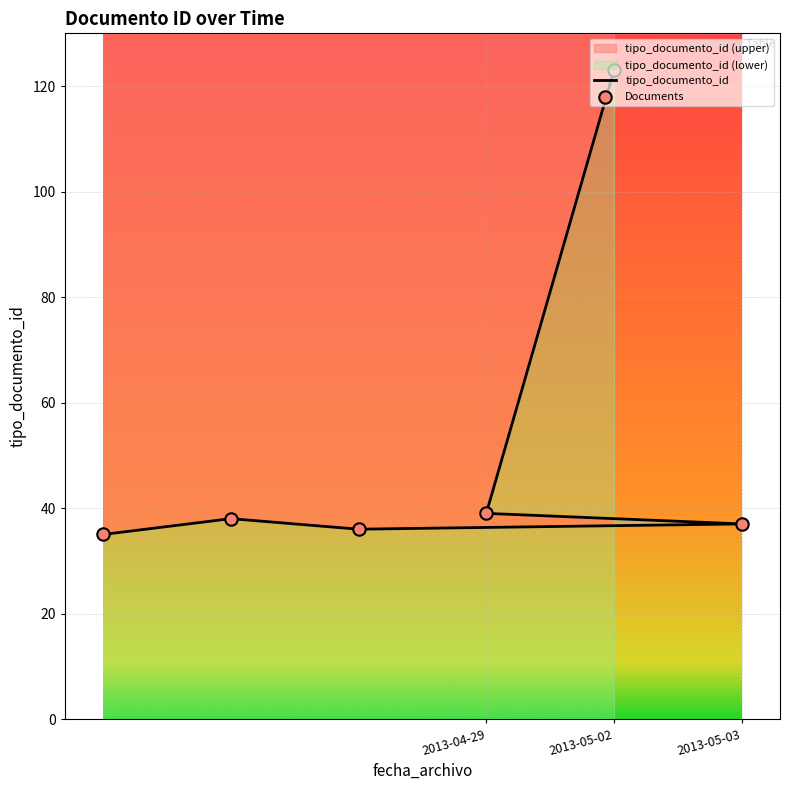

Which series has the widest spread of Y values?

tipo_documento_id